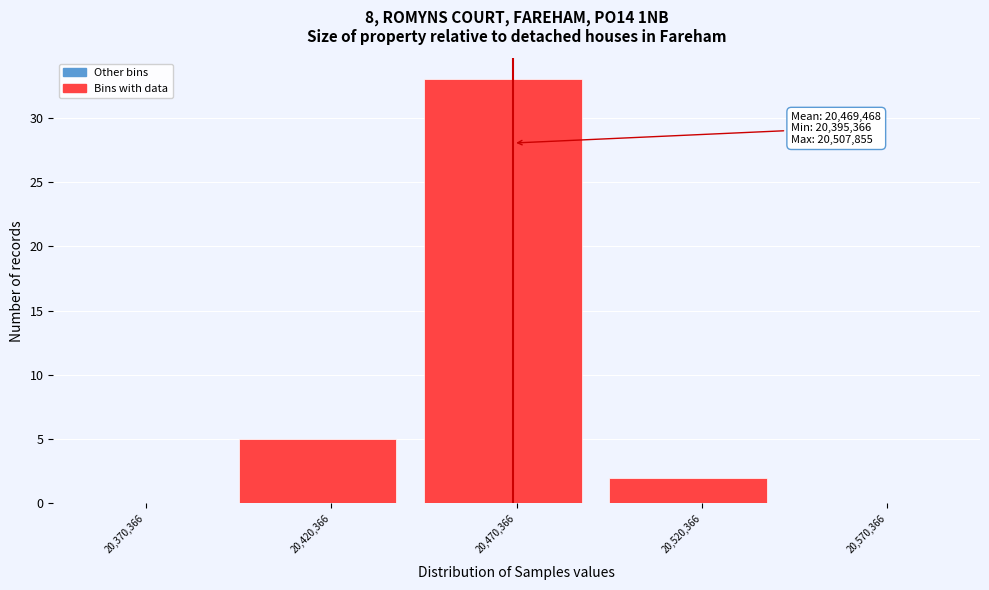

Over which range of the x-axis is the bar tallest?

20445000 to 20495000